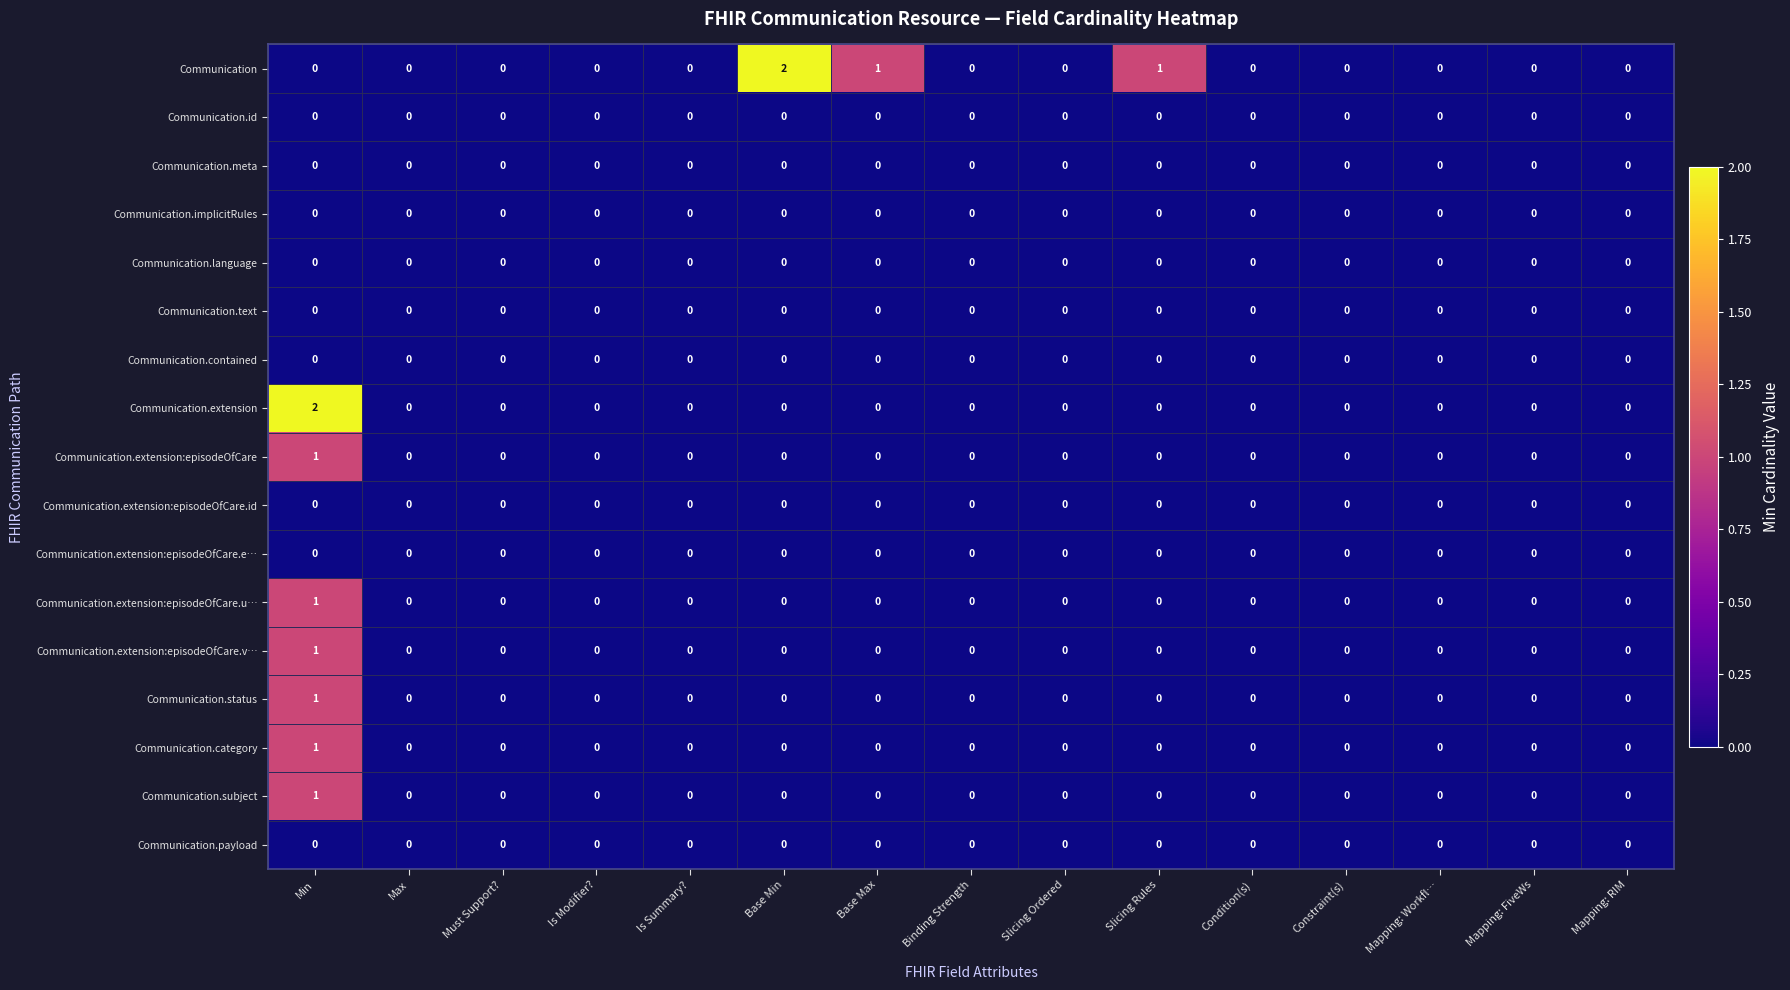

The Communication.subject series shows 0 at Binding Strength. True or false?

True